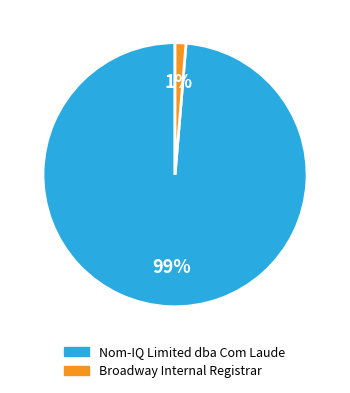

Is there any slice that represents more than half of the pie?

Yes